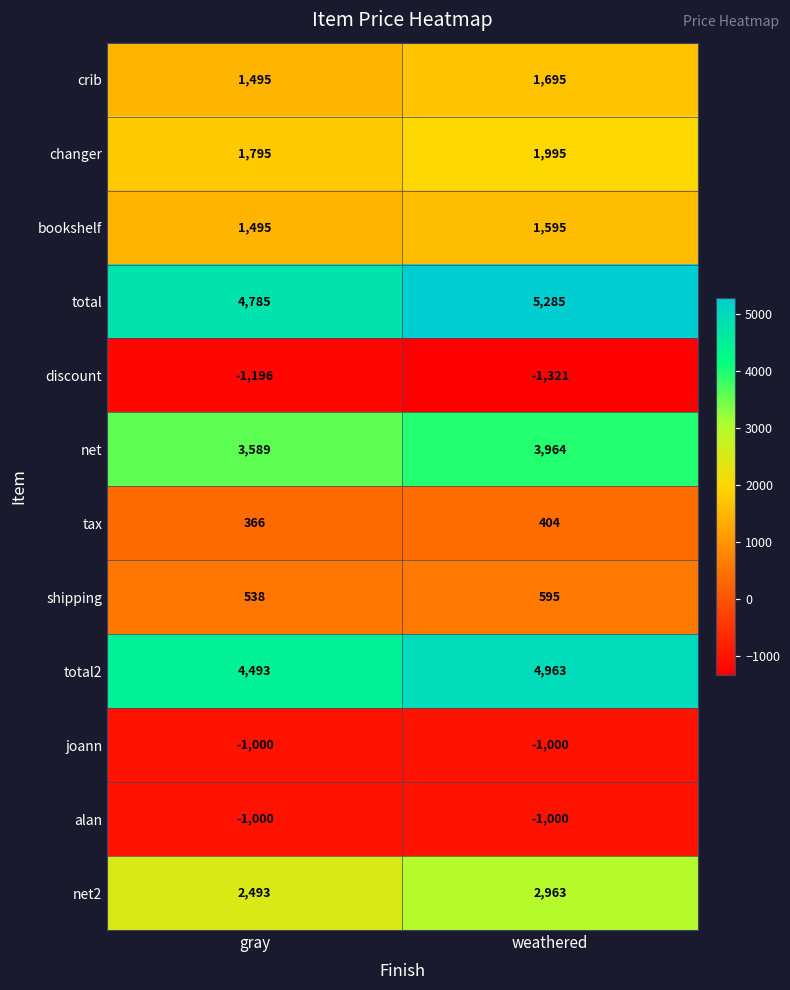

What is the sum of the joann values at gray and weathered?

-2000